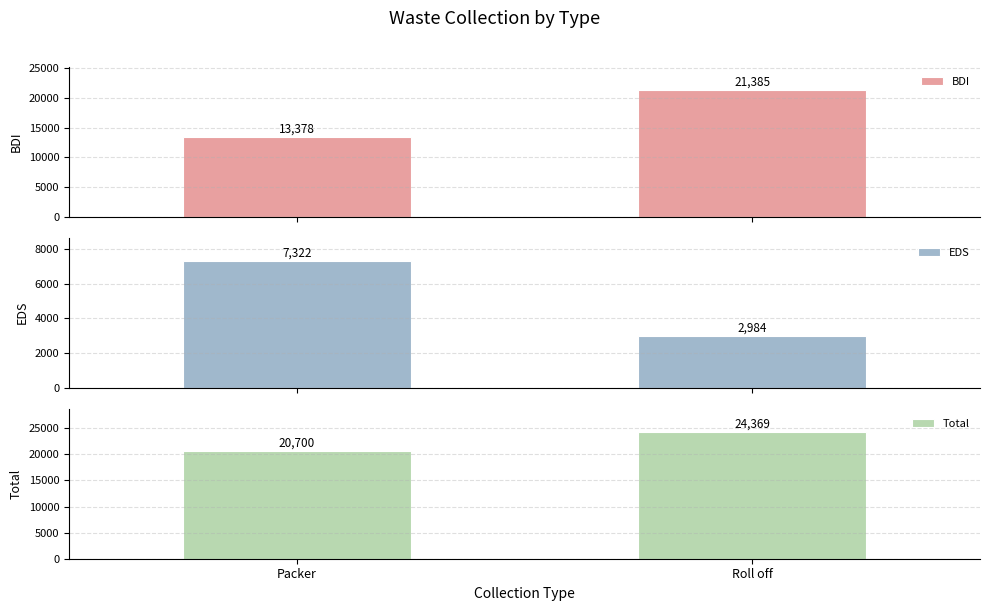

Which series changed the most between Packer and Roll off?

BDI